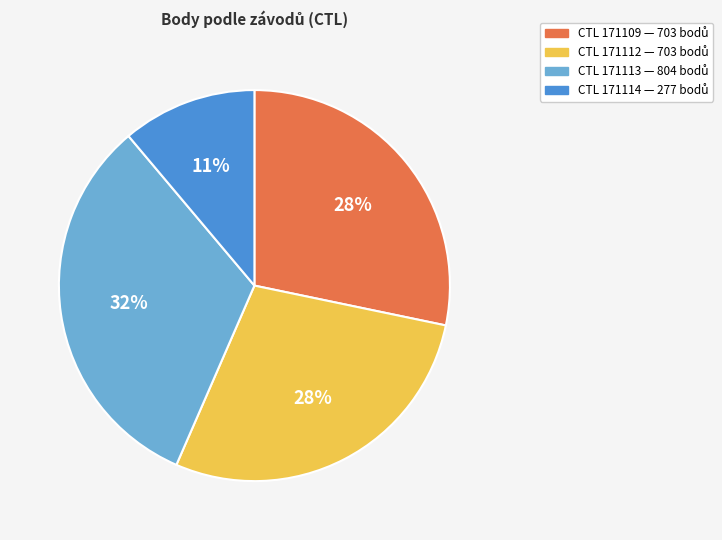

Count the number of slices in the pie.

4